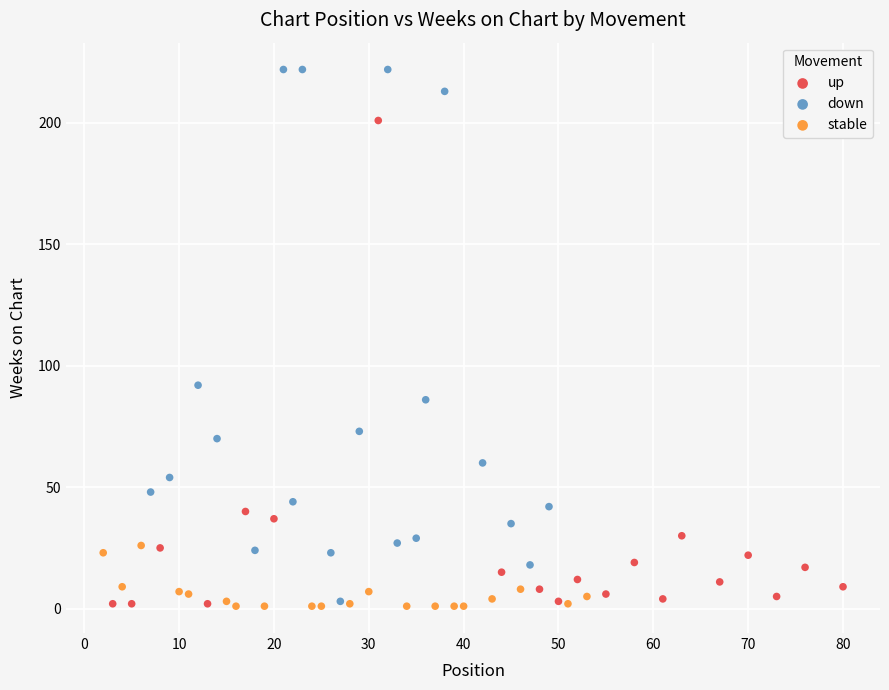

Which series reaches the maximum Y coordinate?

down